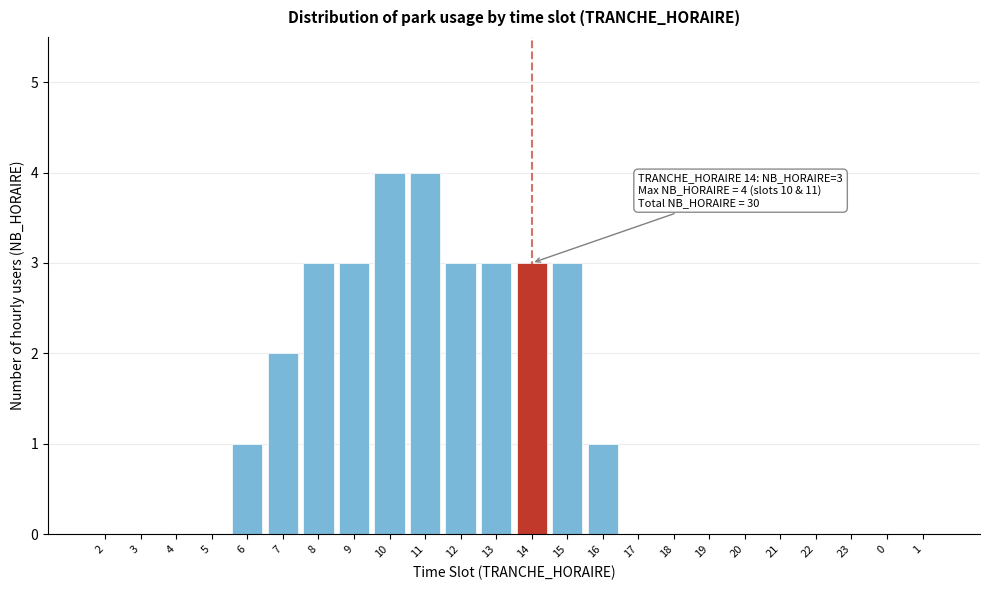

Reading right to left, list all the values displayed in this chart.

1=0	0=0	23=0	22=0	21=0	20=0	19=0	18=0	17=0	16=1	15=3	14=3	13=3	12=3	11=4	10=4	9=3	8=3	7=2	6=1	5=0	4=0	3=0	2=0